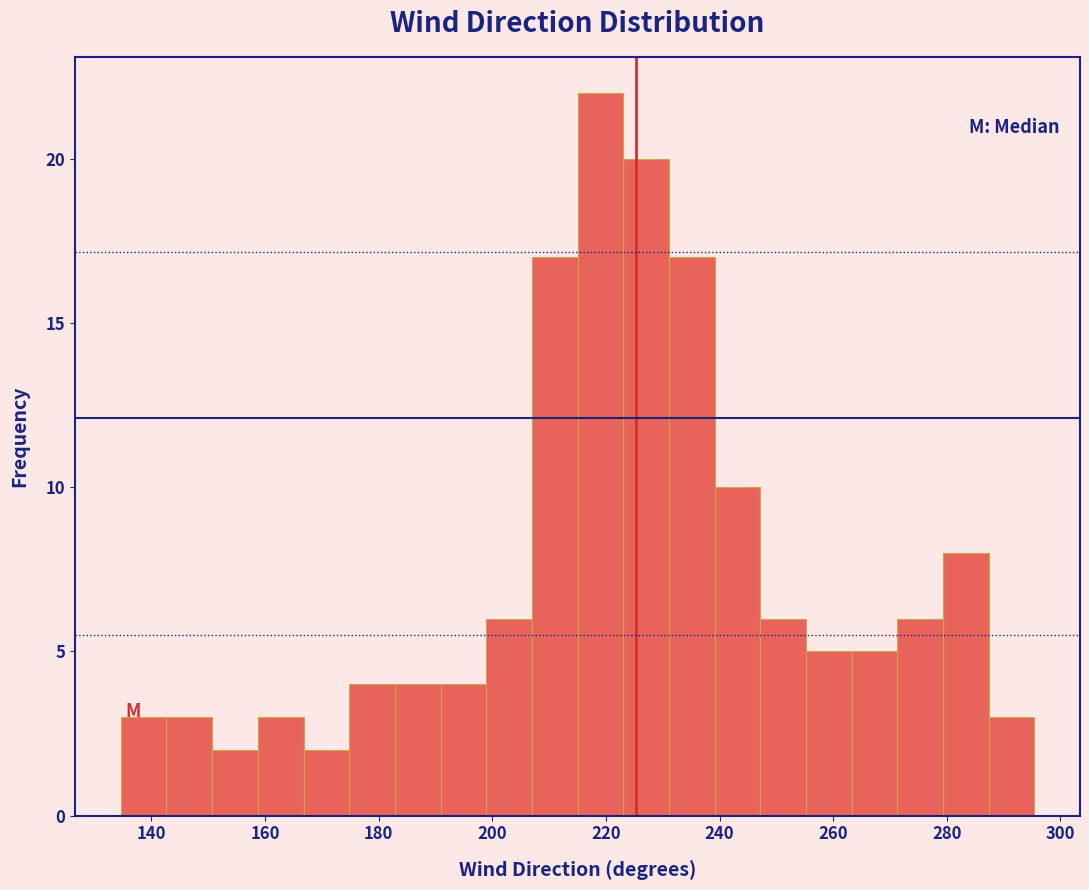

Which range on the x-axis has the tallest bar?

216 to 224